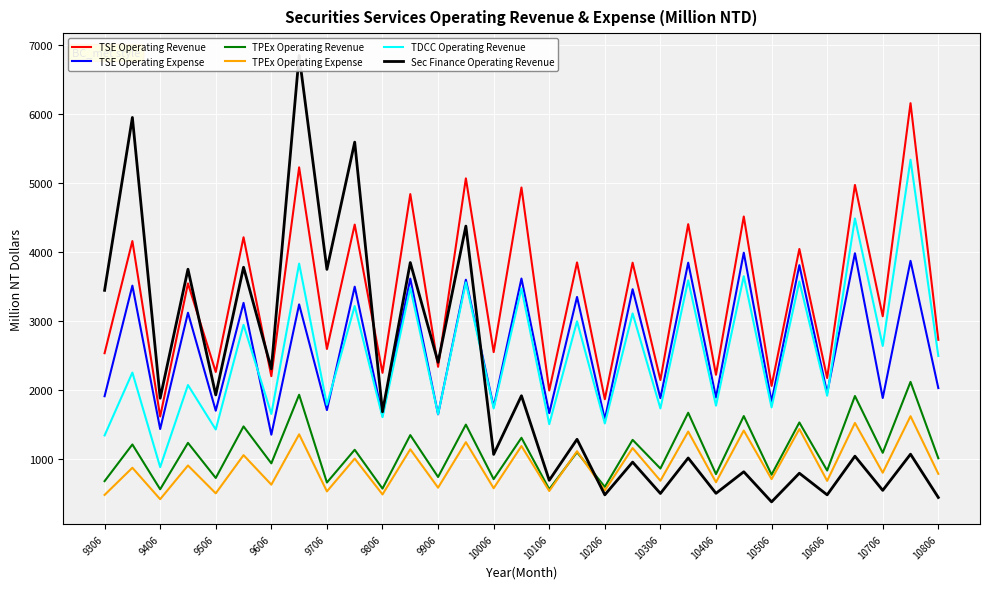

True or false: TSE Operating Expense and TSE Operating Revenue intersect in this chart.

False